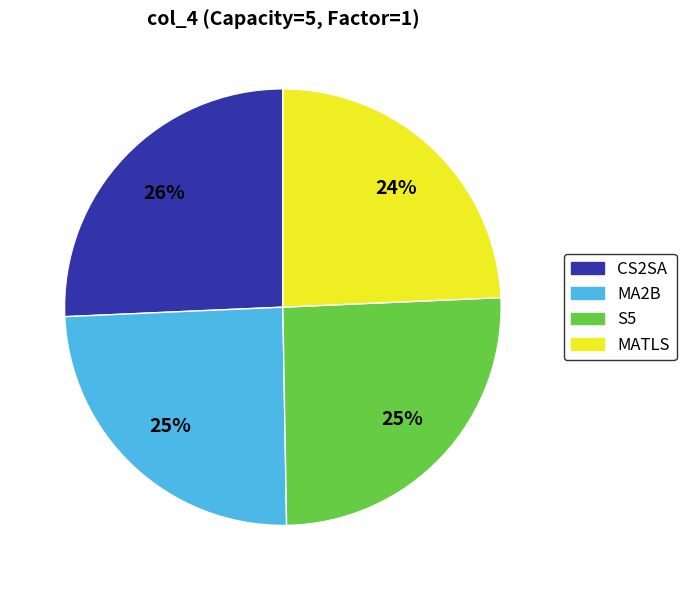

Between MA2B and CS2SA, which is larger?

CS2SA